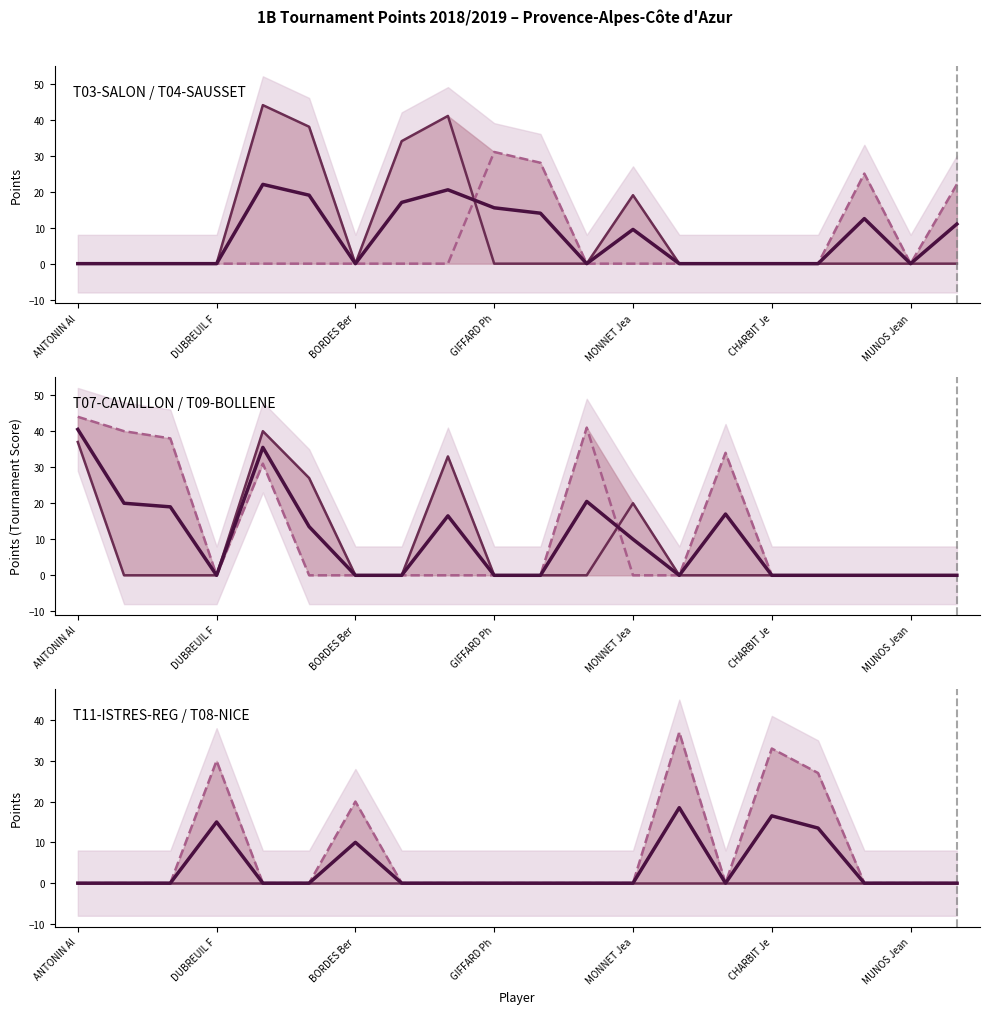

Which series has the largest total across all categories?

T09-BOLLENE